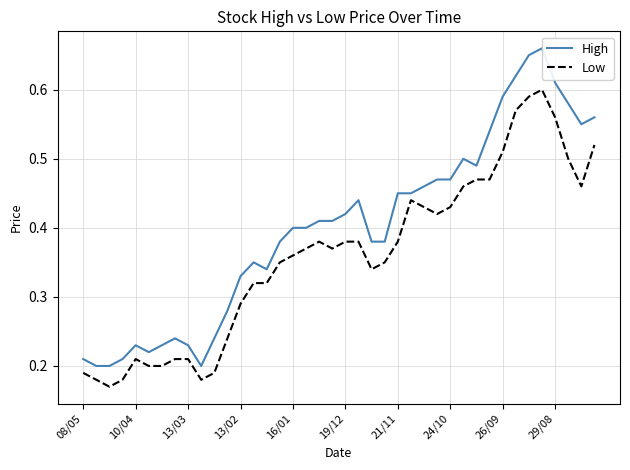

What are all the series names shown in the legend?

High, Low